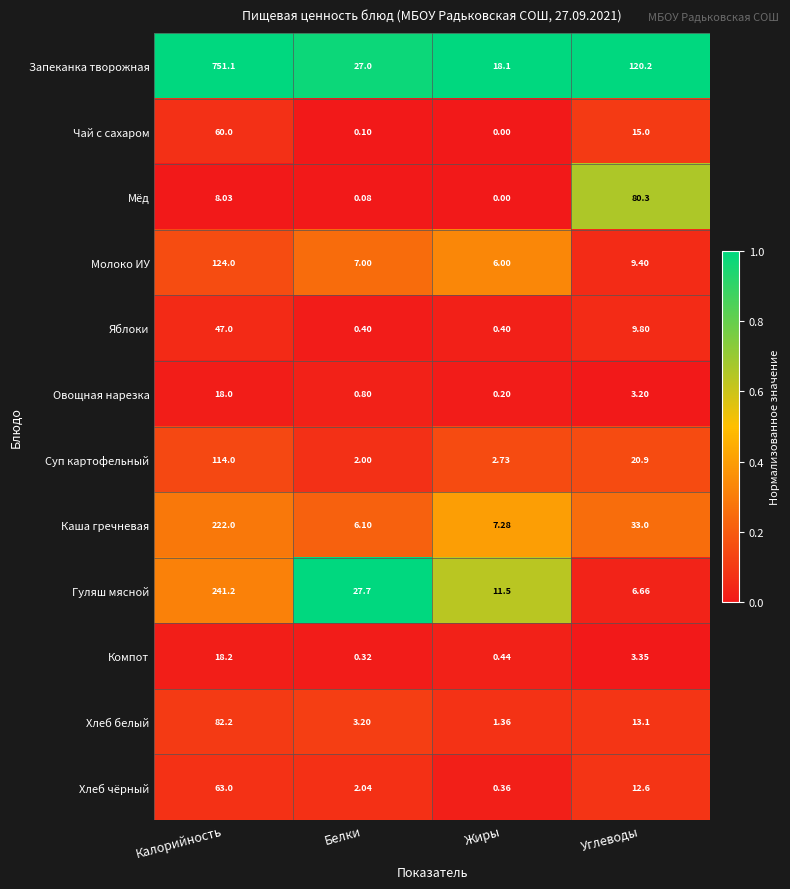

Rank the series by their maximum value, from highest to lowest.

Запеканка творожная, Гуляш мясной, Каша гречневая, Молоко ИУ, Суп картофельный, Хлеб белый, Мёд, Хлеб чёрный, Чай с сахаром, Яблоки, Компот, Овощная нарезка